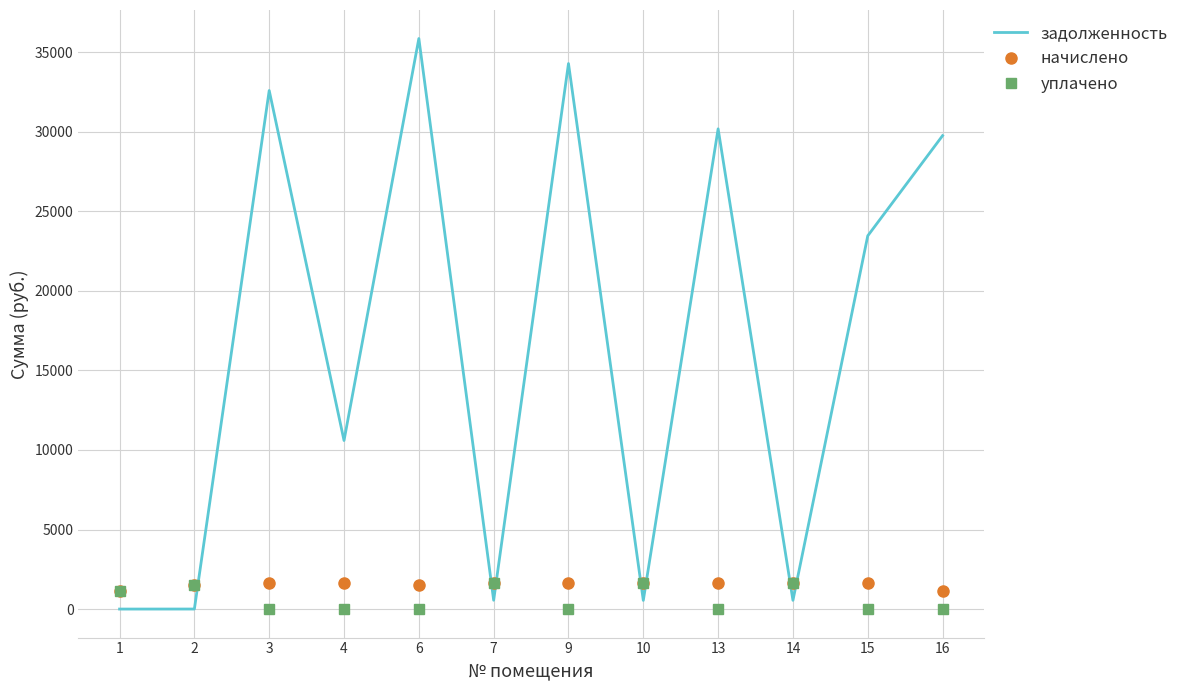

True or false: уплачено and задолженность intersect in this chart.

True